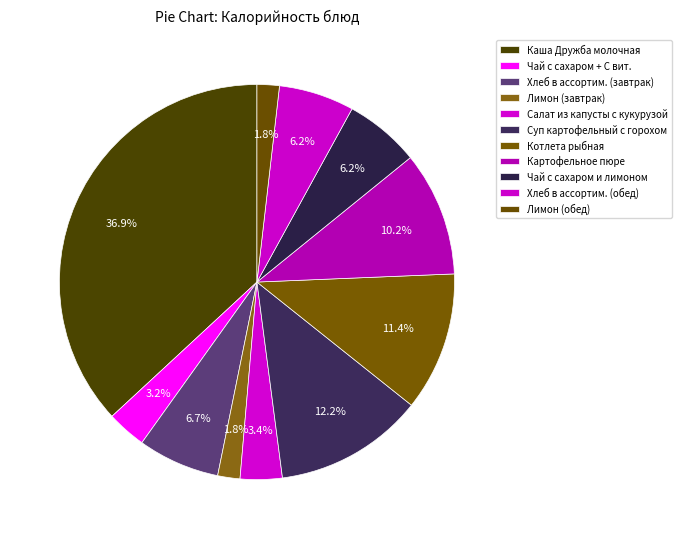

To the nearest percent, what is the difference between the Чай с сахаром + С вит. and Хлеб в ассортим. (обед) slice percentages?

3%